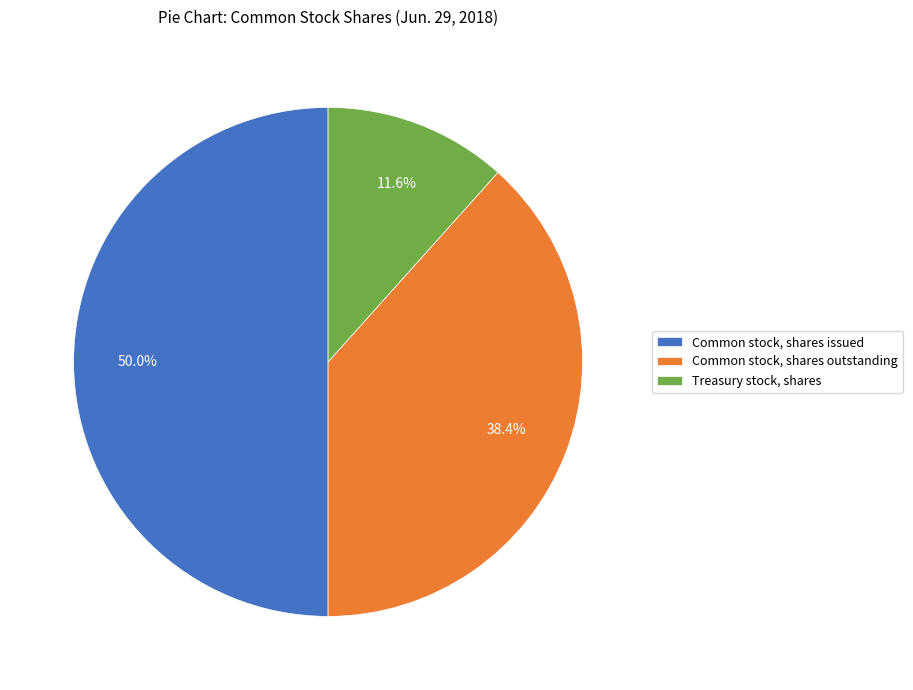

Which has a higher value, Treasury stock, shares or Common stock, shares issued?

Common stock, shares issued